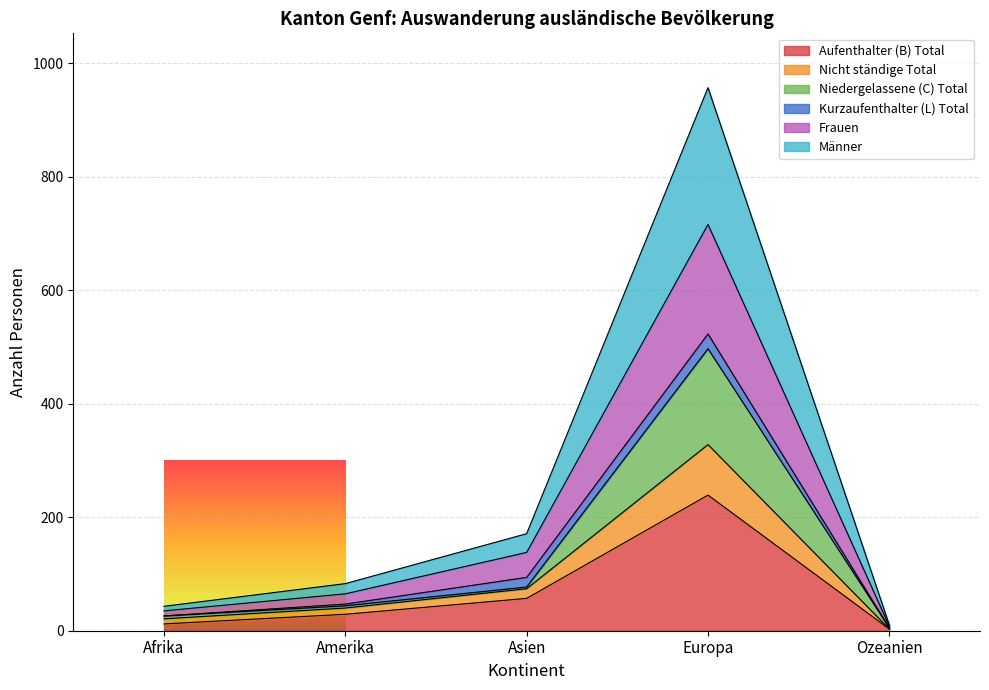

What is the maximum value for Aufenthalter (B) Total?

239